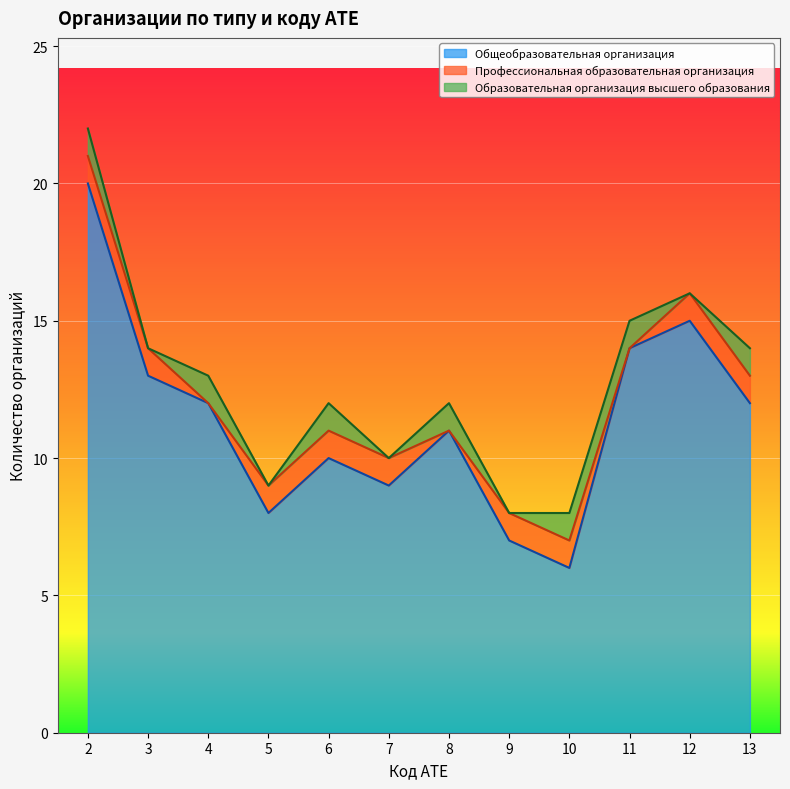

How many interior local valleys does the Образовательная организация высшего образования series have?

5